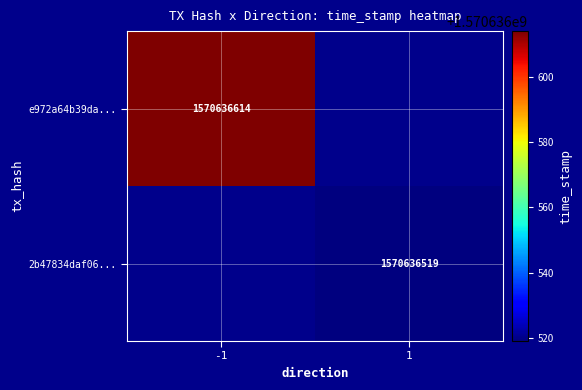

Which series has the largest total across all categories?

e972a64b39dac5f7e6085111201bde176c02c4e